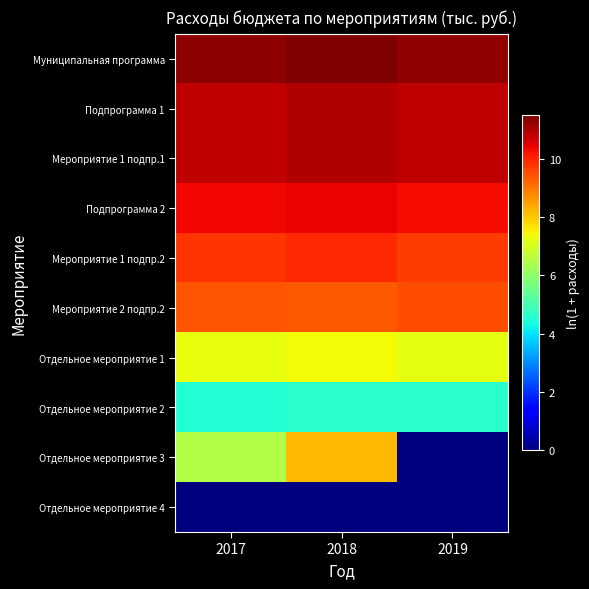

List the series in order of their peak value, highest first.

Муниципальная программа, Подпрограмма 1, Мероприятие 1 подпр.1, Подпрограмма 2, Мероприятие 1 подпр.2, Мероприятие 2 подпр.2, Отдельное мероприятие 3, Отдельное мероприятие 1, Отдельное мероприятие 2, Отдельное мероприятие 4